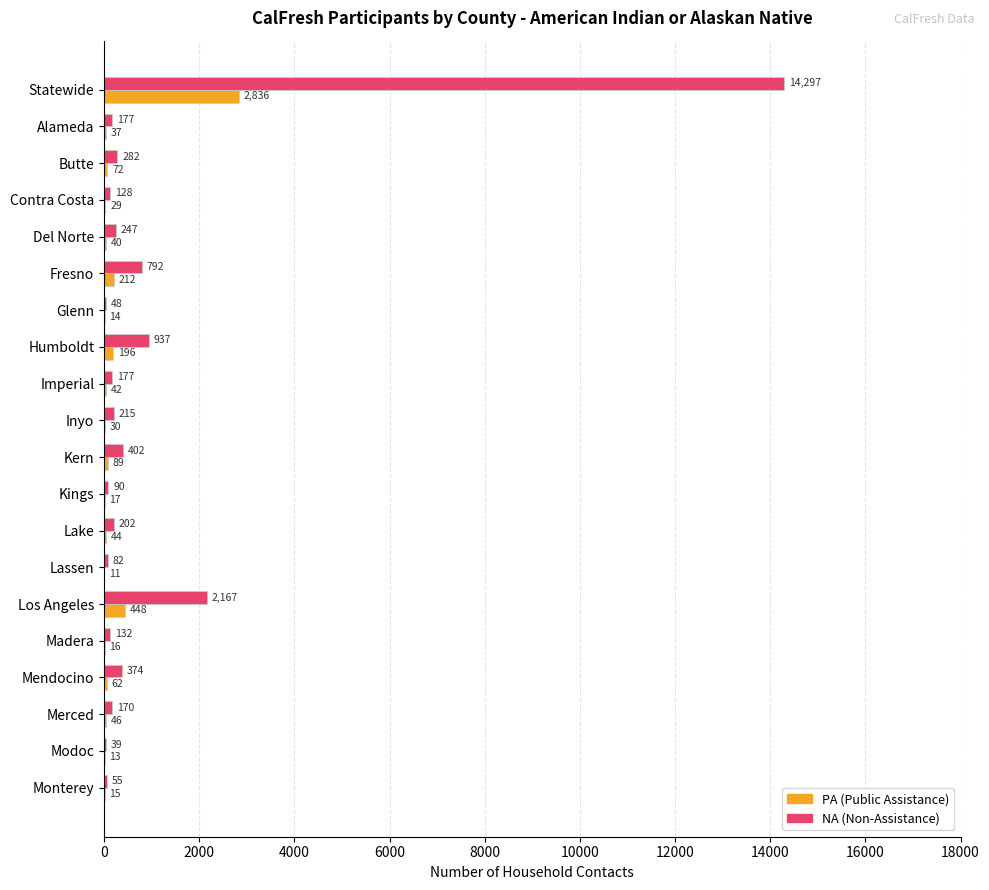

What is the sum of all PA (Public Assistance) values?

4269